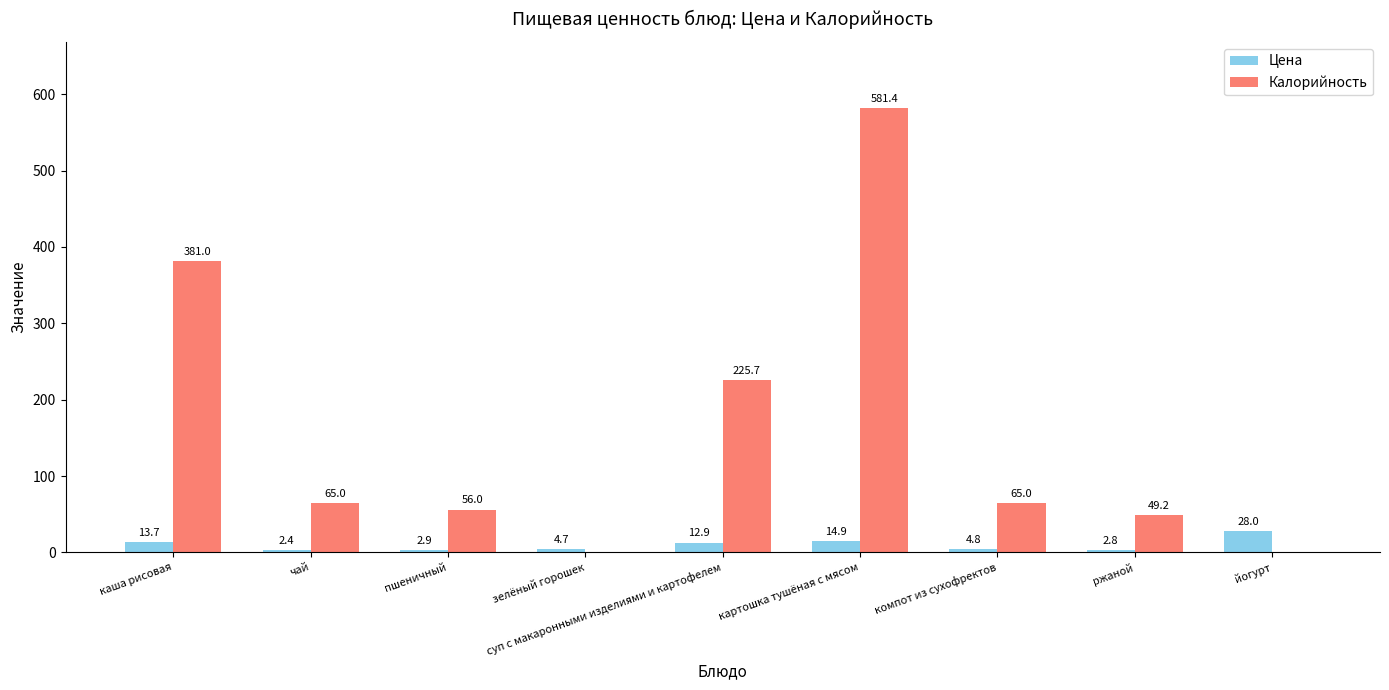

Where is Калорийность nearest to the value 290?

суп с макаронными изделиями и картофелем